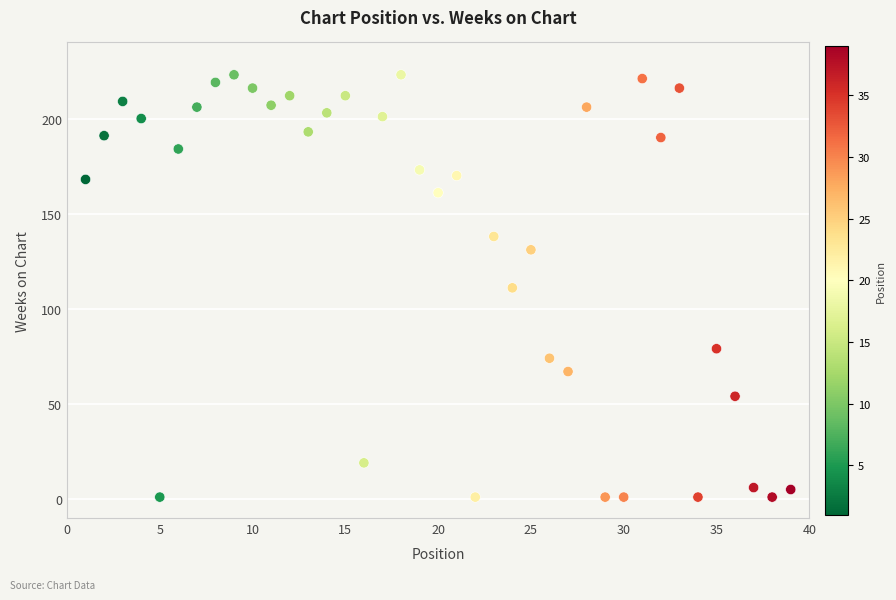

What is the range of X values (max minus min)?

38